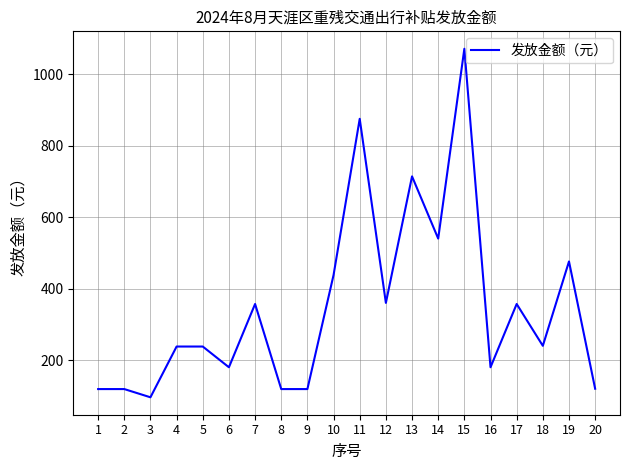

At which category does the data reach its first local valley?

3